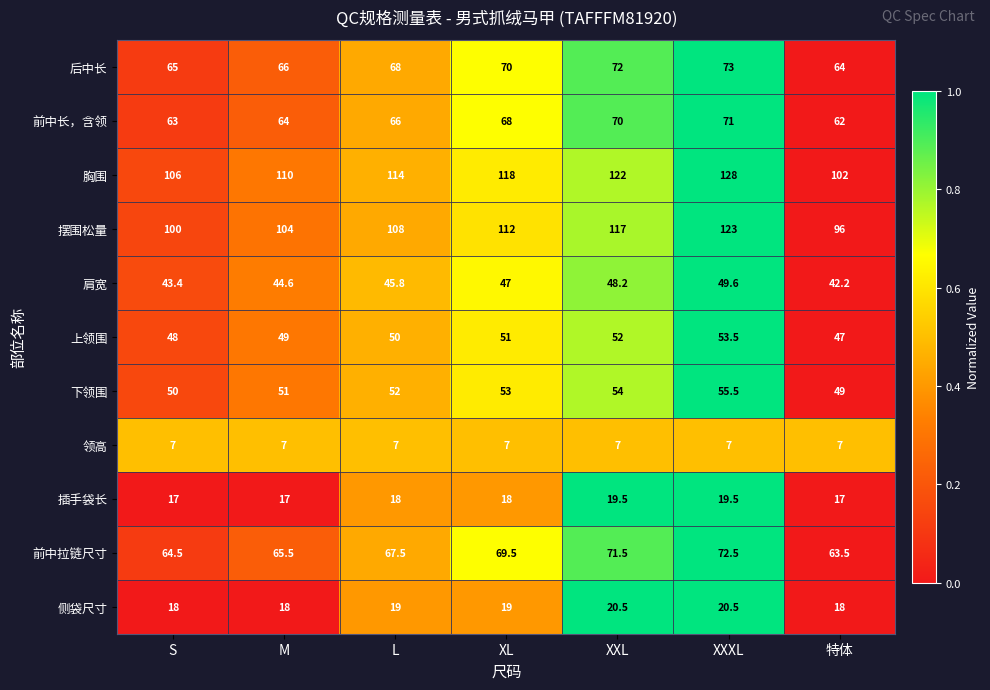

How many distinct data groups are displayed?

11